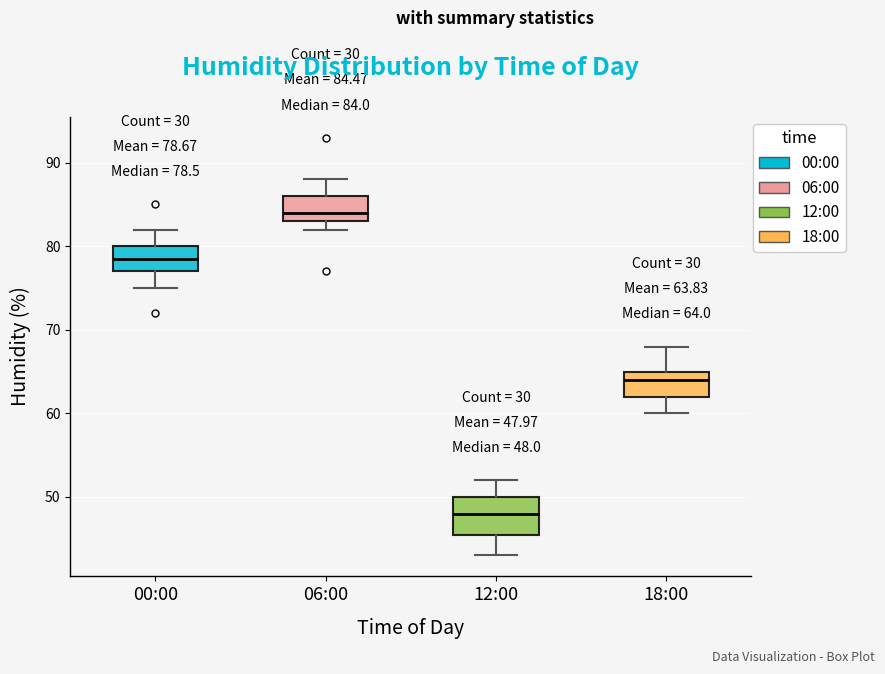

Comparing the boxes themselves (not the whiskers), which one is the tallest?

12:00